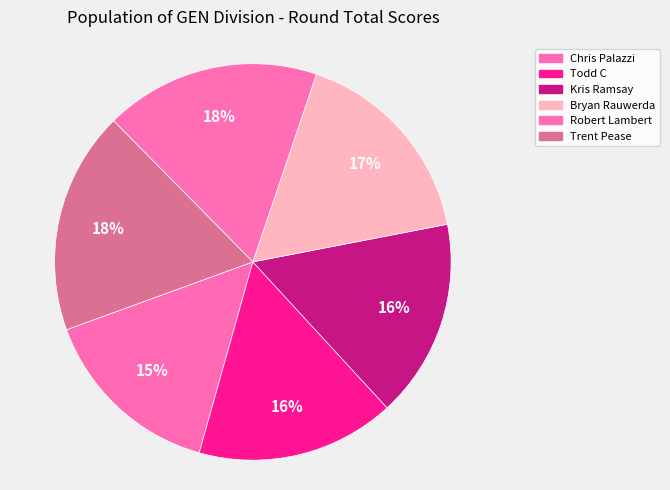

Combined, what portion of the pie is Chris Palazzi and Bryan Rauwerda?

31.8%